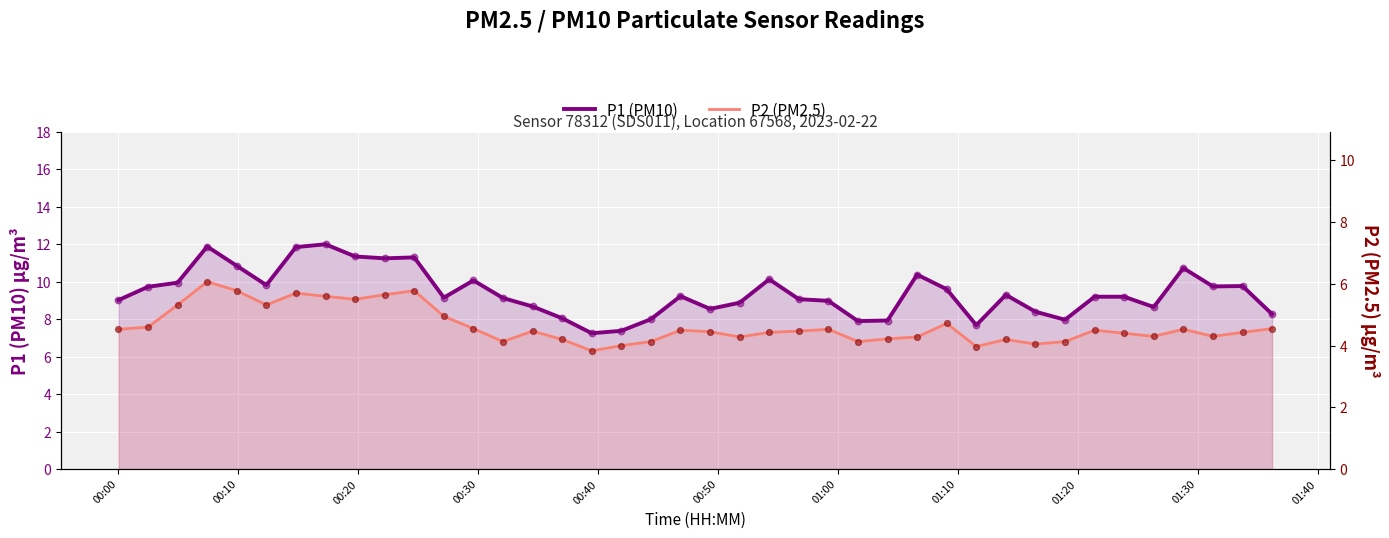

At how many categories does at least one series exceed 5?

40